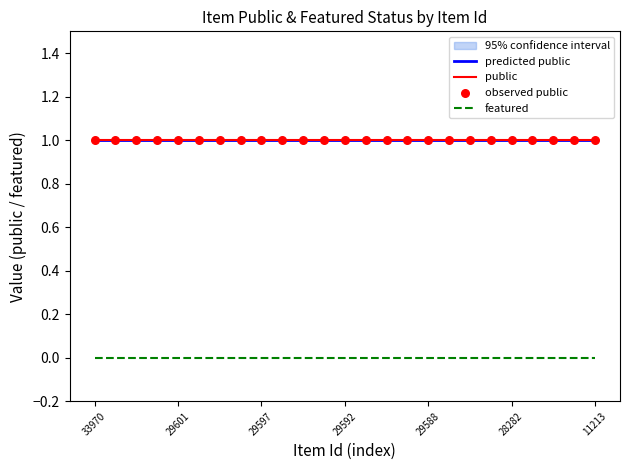

At which category is the sum across all series the highest?

33970